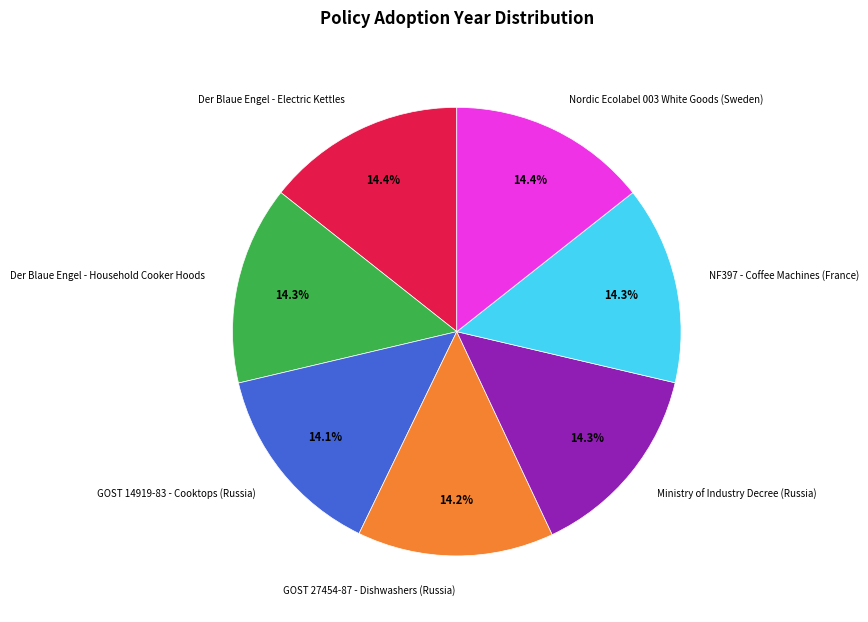

True or false: GOST 14919-83 - Cooktops (Russia) accounts for 14% of the total.

True